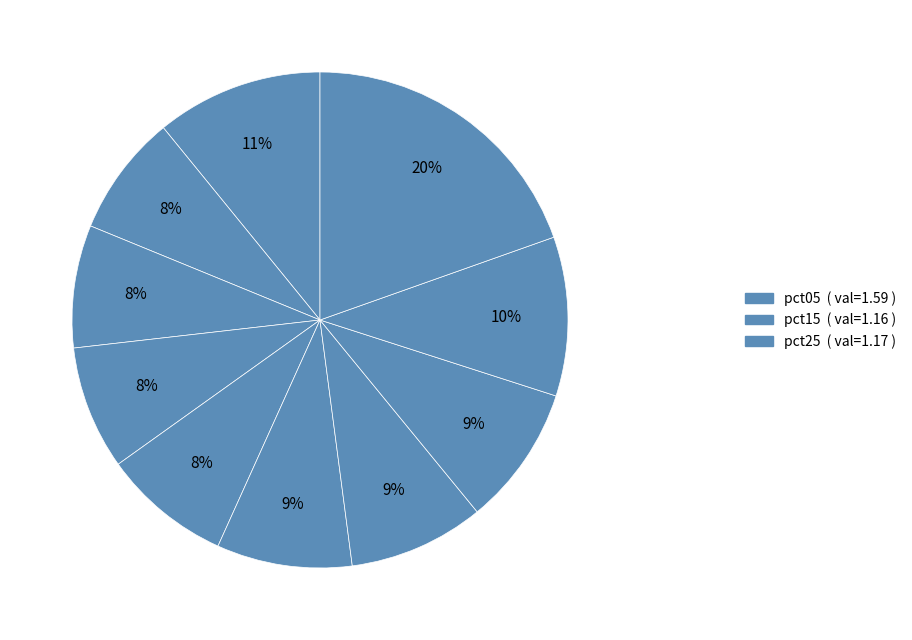

Rank the categories by value from highest to lowest.

pct95, pct05, pct85, pct75, pct65, pct55, pct45, pct35, pct25, pct15